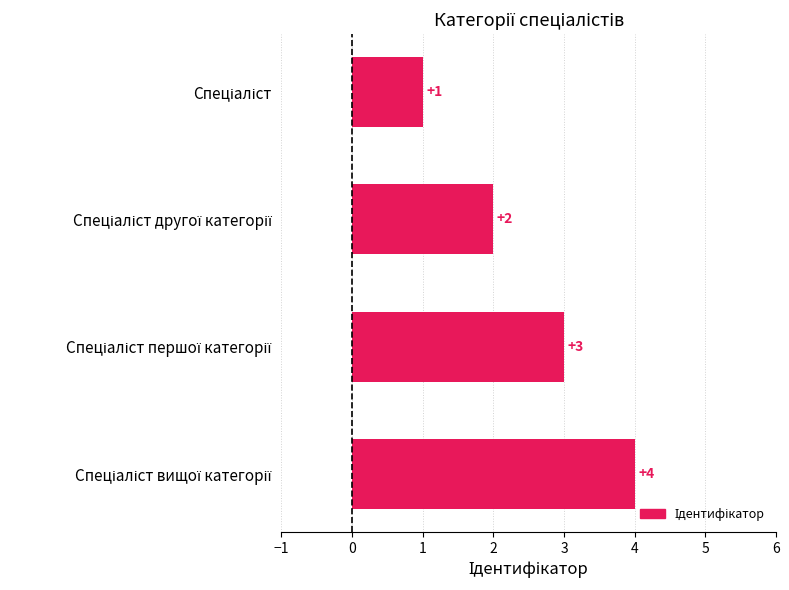

Does the chart contain any negative values?

No